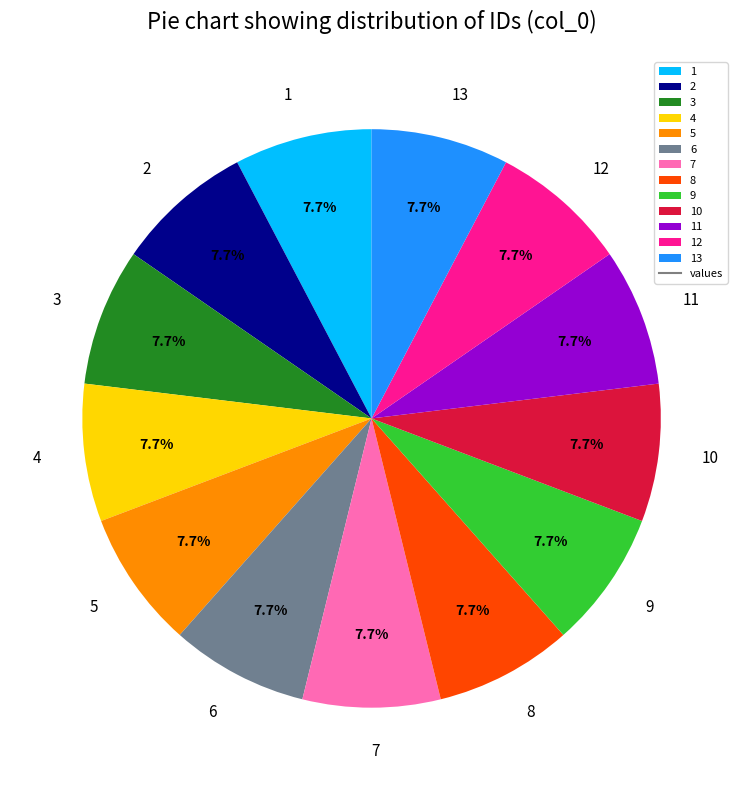

The 11 slice represents 22% of the pie. True or false?

False